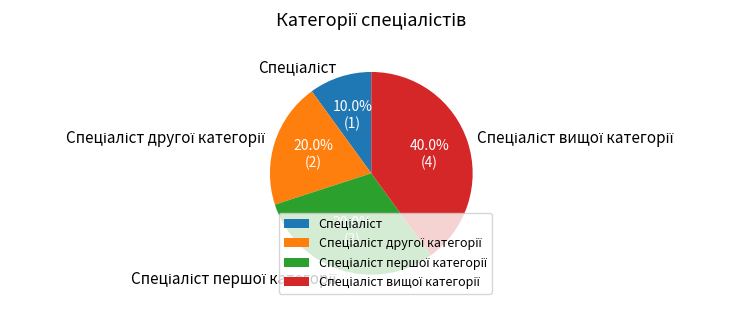

Is there a majority slice in this chart?

No